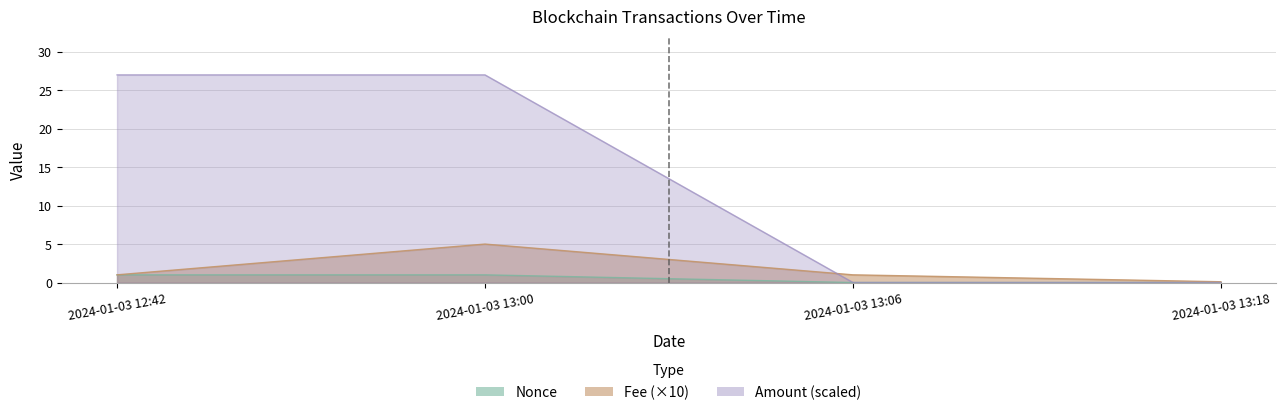

How many distinct data groups are displayed?

3